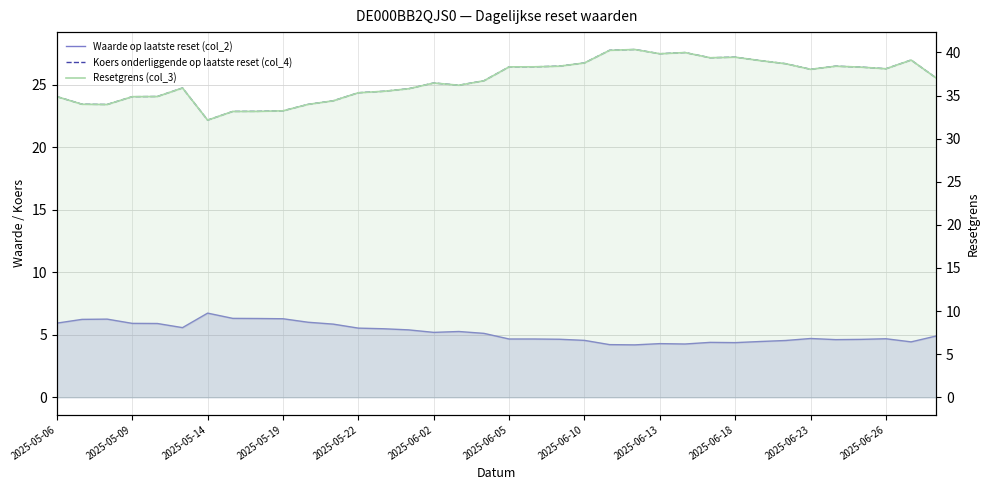

The value of Resetgrens (col_3) at 2025-05-14 is 55.5. True or false?

False